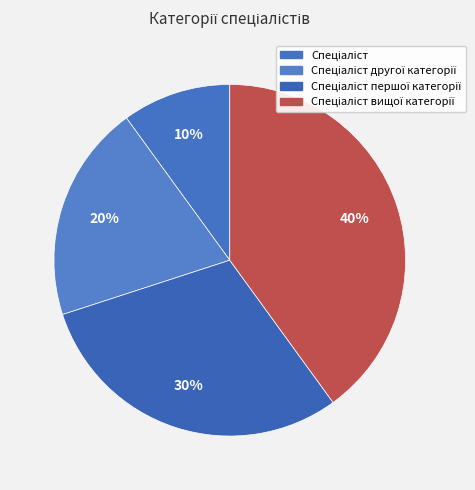

Does Спеціаліст першої категорії account for over 50% of the chart?

No